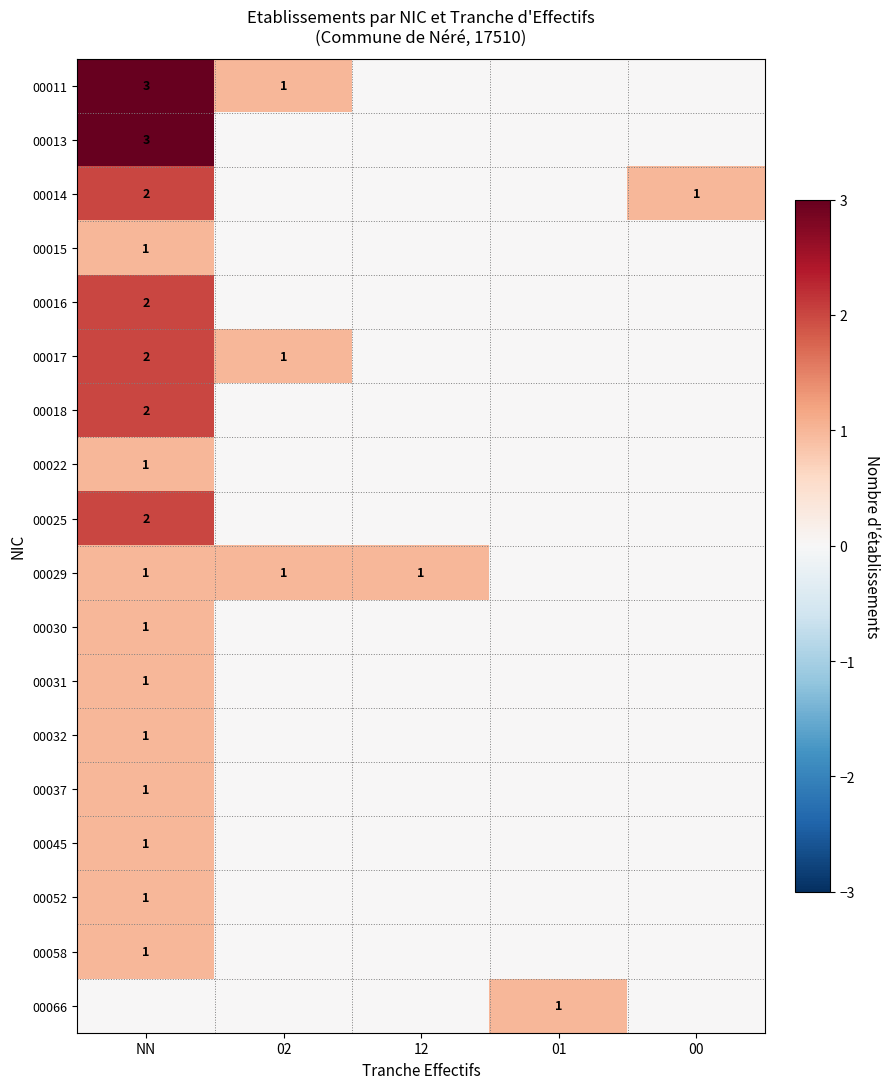

The value of 00011 at 02 is 1. True or false?

True